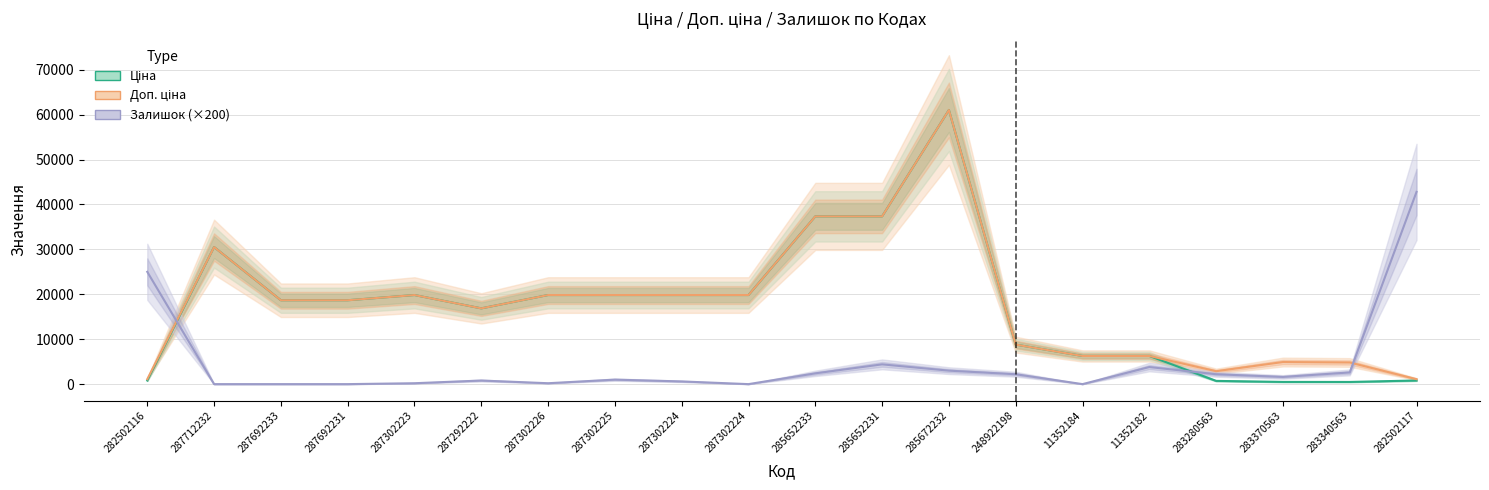

Is this an area chart (filled region under the line)?

No